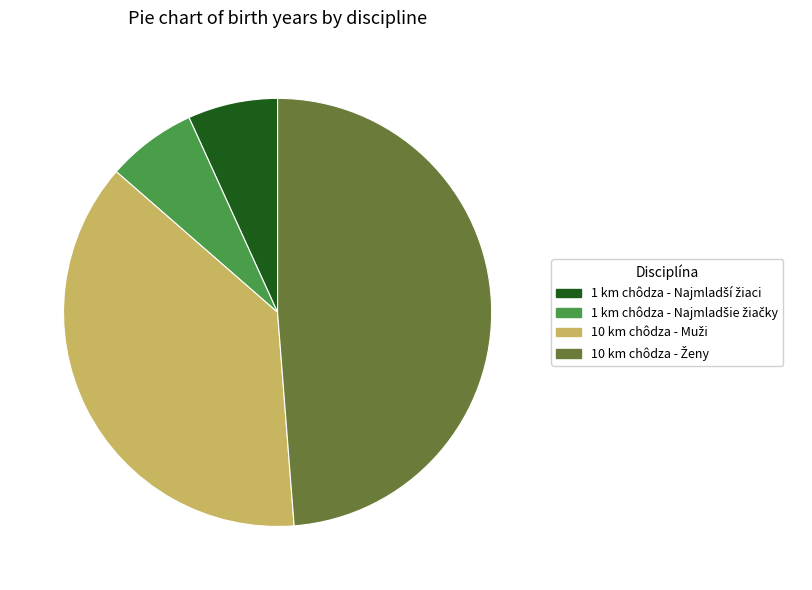

Does any single category account for the majority?

No